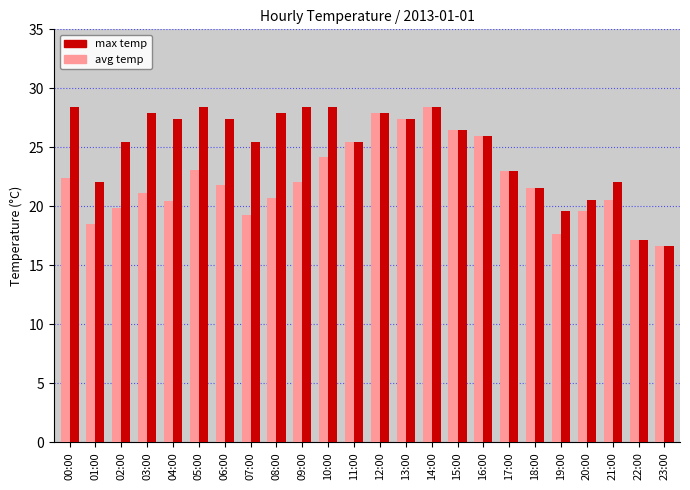

What is the maximum value shown in the chart?

28.4